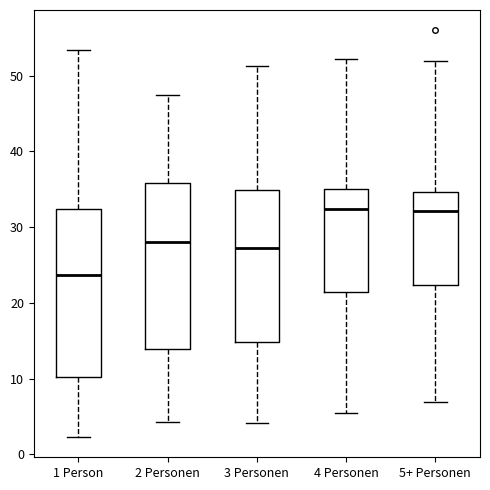

Where does the median line of the box for 5+ Personen sit on the y-axis? The values are not printed on the chart, so give them approximately, as read against the axis.

32